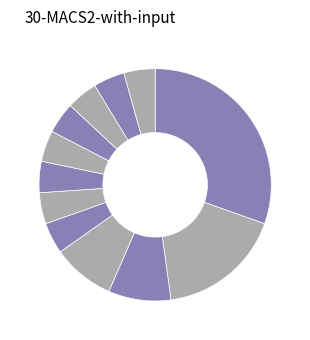

Which category has the smallest portion of the pie?

Team Boompods